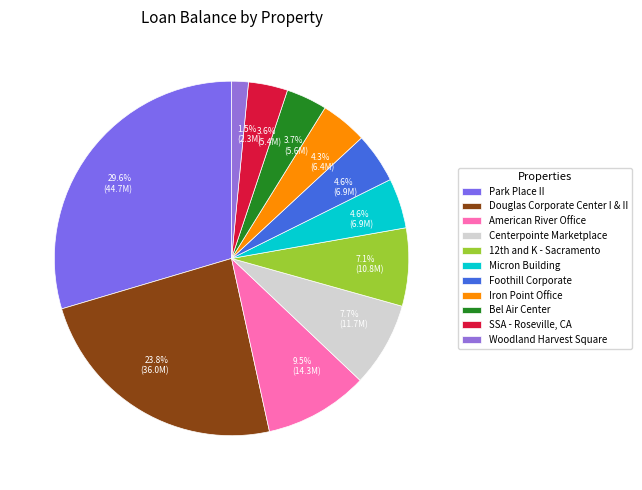

To the nearest percent, what percentage of the pie is Foothill Corporate?

5%